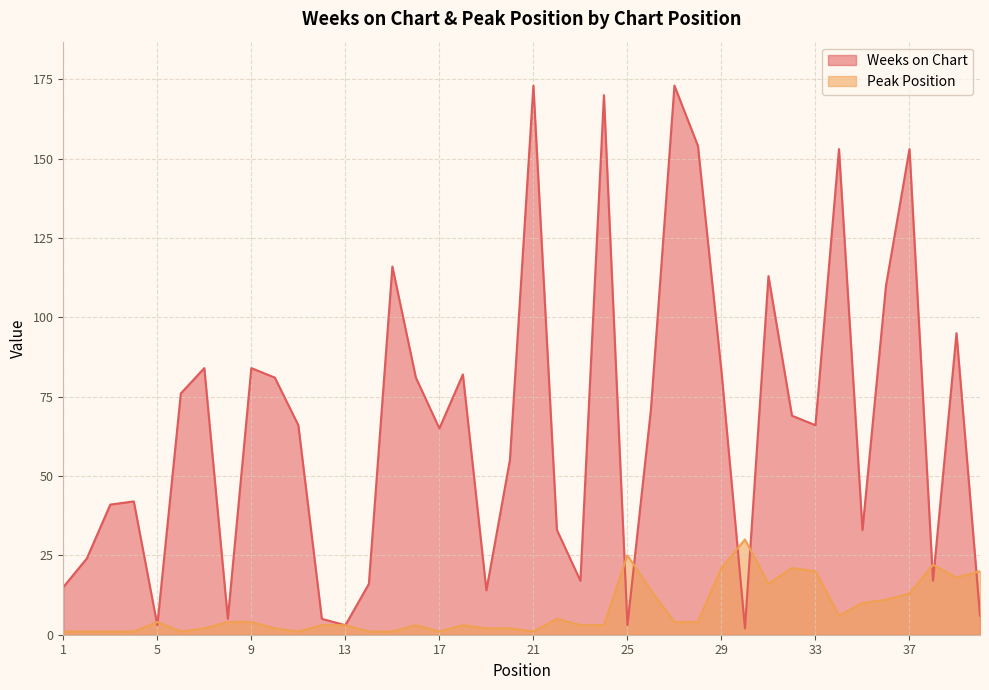

Which series has the largest range (max minus min)?

Weeks on Chart